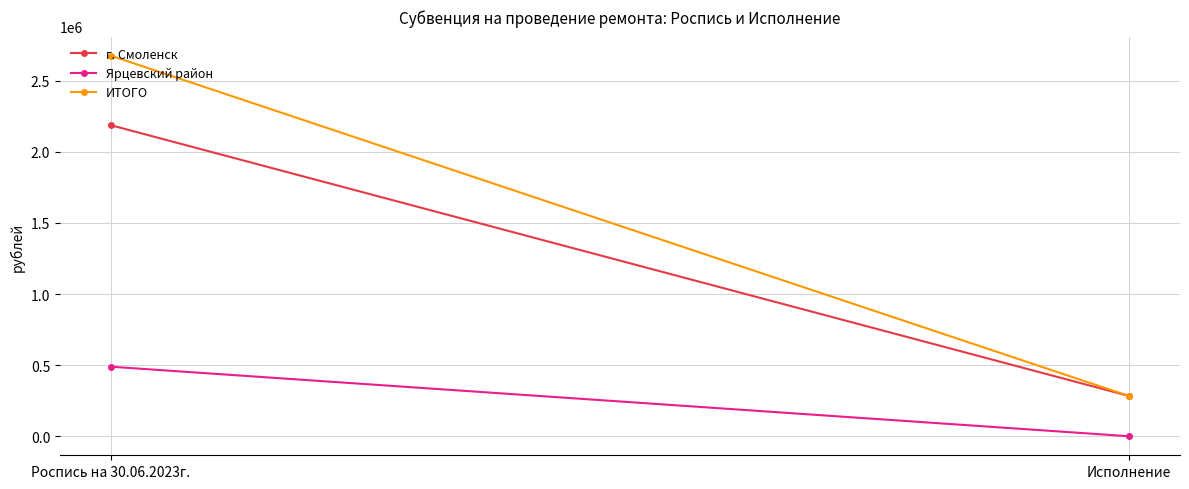

At how many categories does at least one series exceed 467640?

1